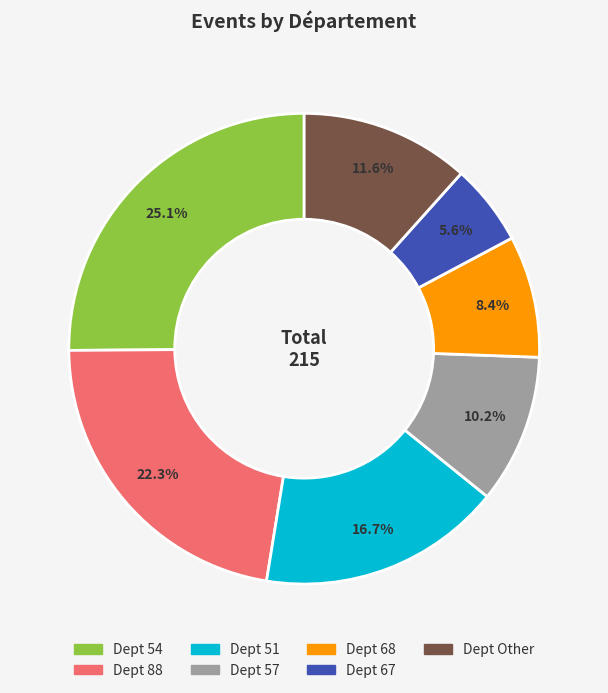

Is there a majority slice in this chart?

No